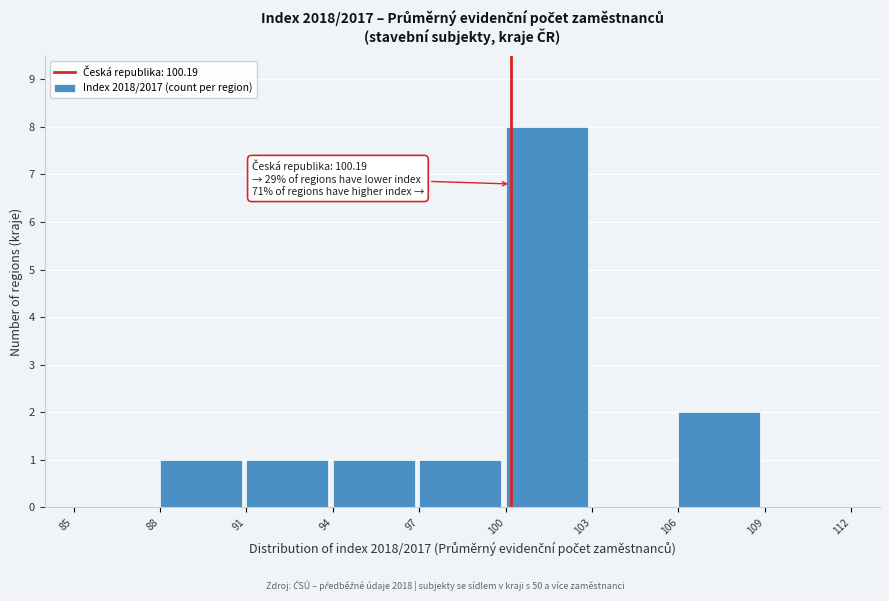

Which range on the x-axis has the tallest bar?

100 to 103